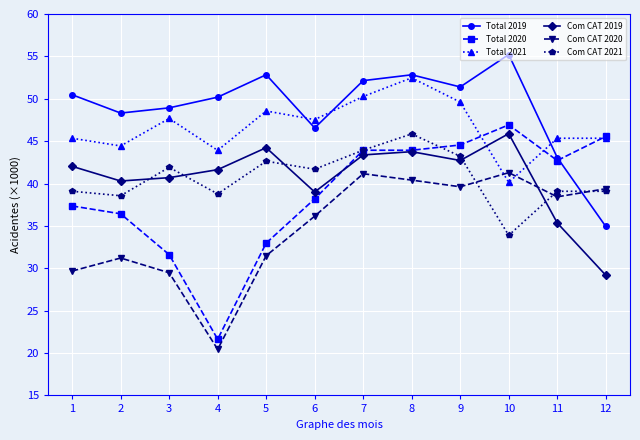

What is the greatest value displayed?

55.2